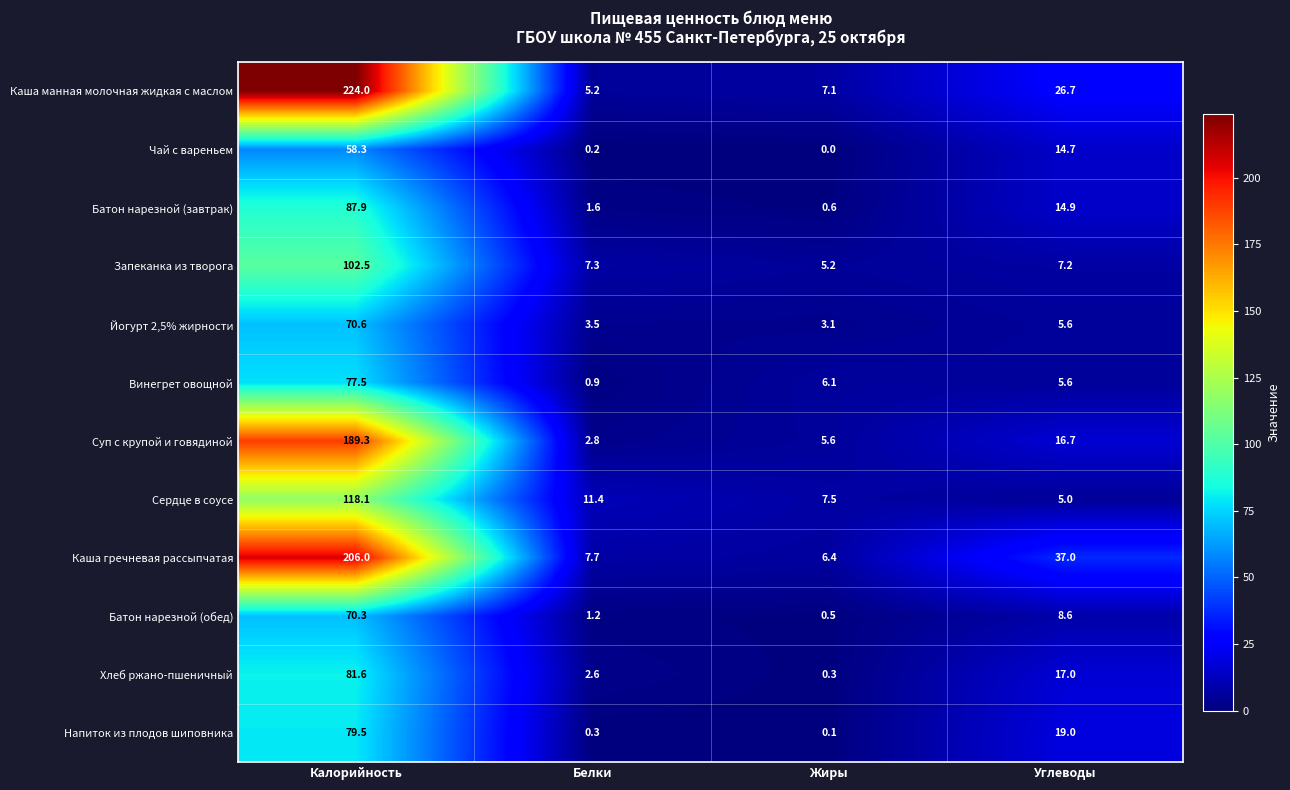

What is the highest value of the Хлеб ржано-пшеничный series?

81.6